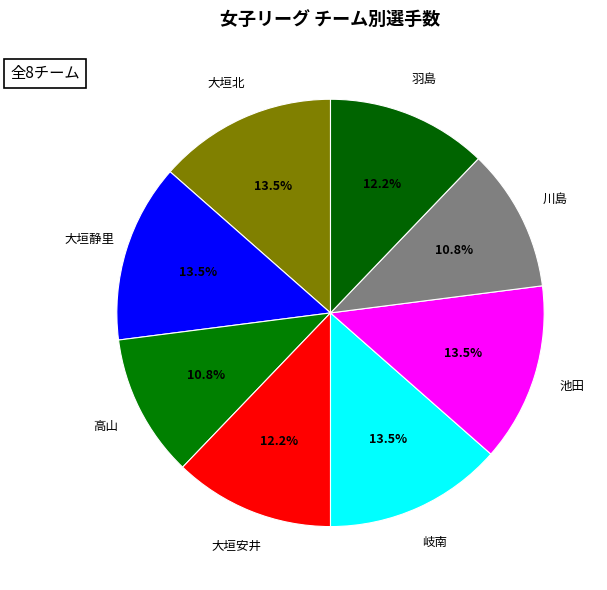

Is the sum of 羽島 and 池田 greater than half?

No